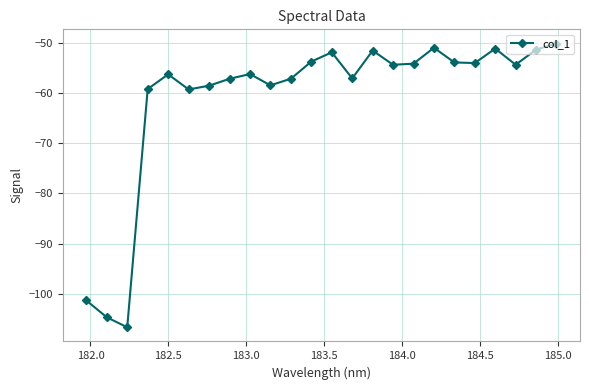

What is the difference between the second highest and second lowest values?

53.8